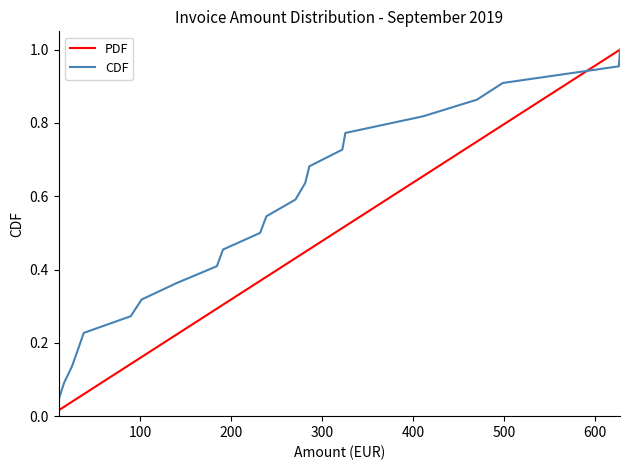

Which series has the largest range (max minus min)?

PDF